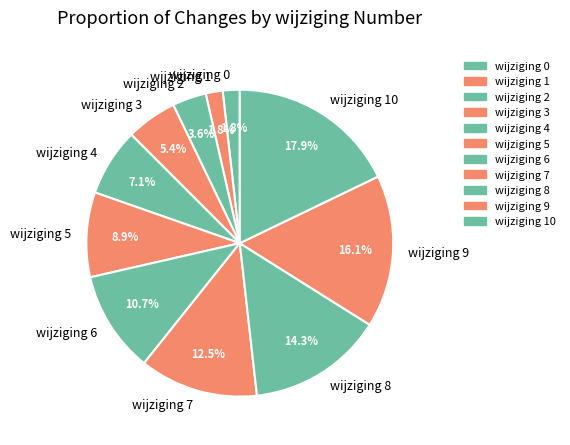

Between wijziging 4 and wijziging 3, which is larger?

wijziging 4